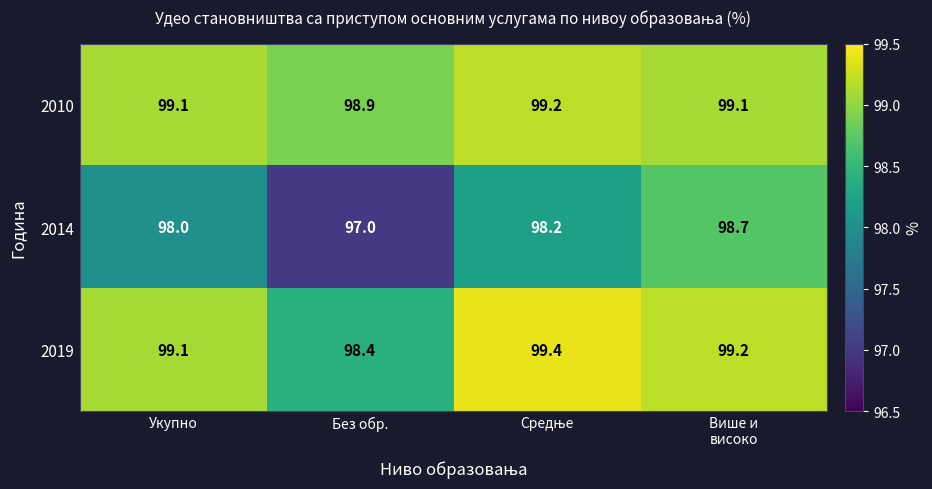

Reading left to right, extract all data points from this chart.

2010: 99.1	98.9	99.2	99.1
2014: 98.0	97.0	98.2	98.7
2019: 99.1	98.4	99.4	99.2